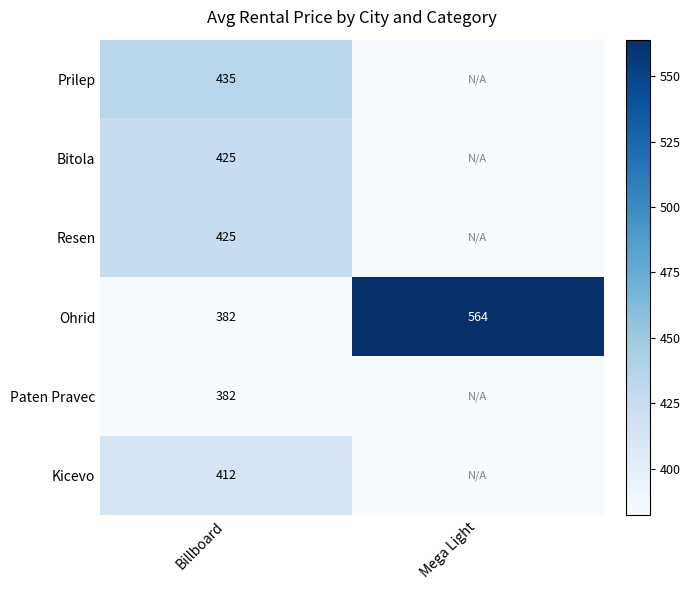

What is the difference between the maximum and minimum values in the Ohrid series?

182